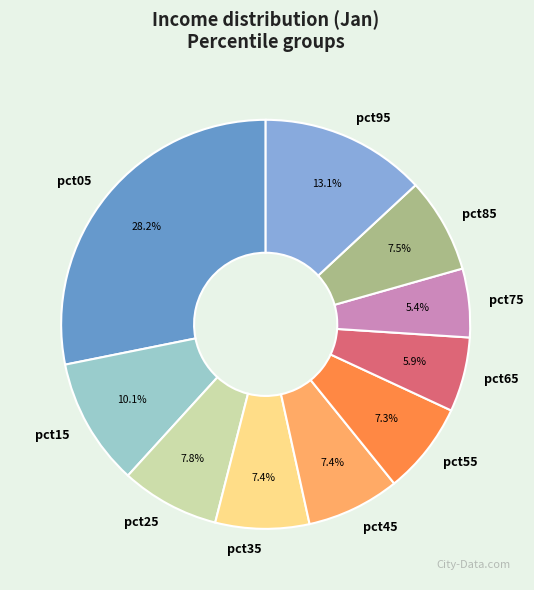

To the nearest percent, what is the difference between the largest and smallest slice percentages?

23%